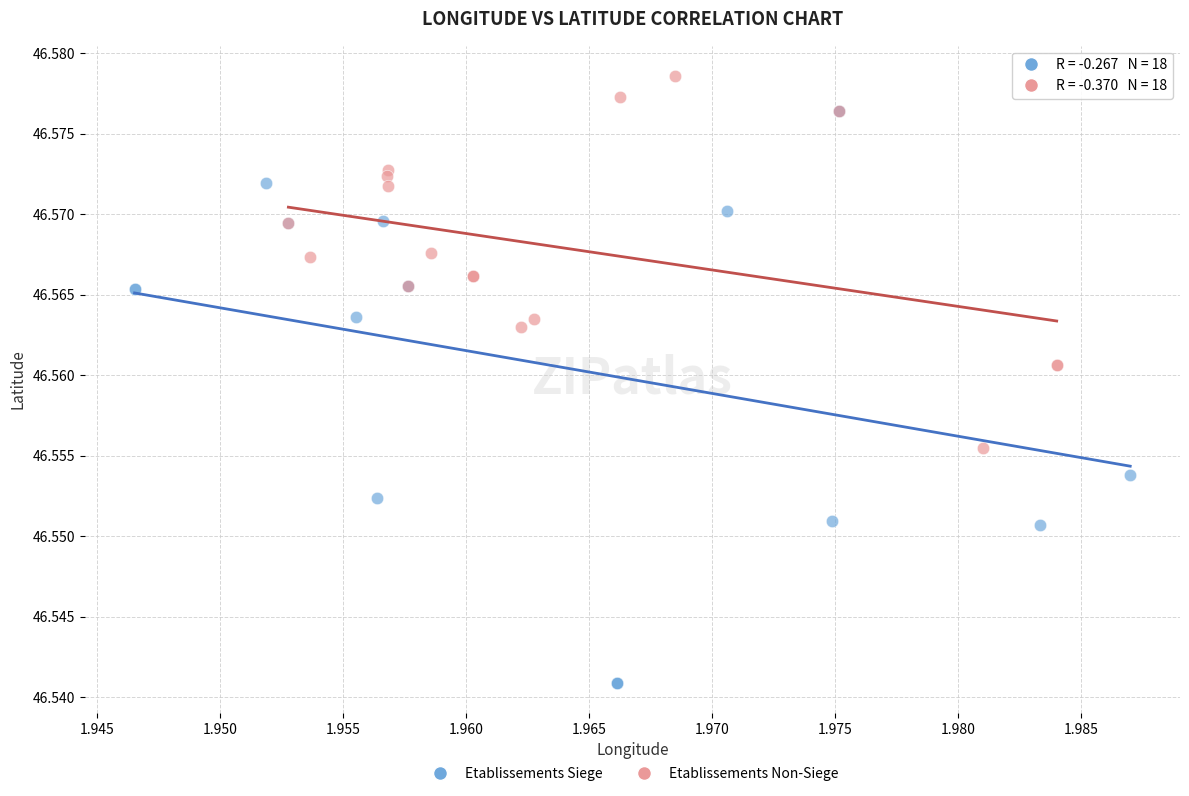

What are all the series names shown in the legend?

Etablissements Siege, Etablissements Non-Siege